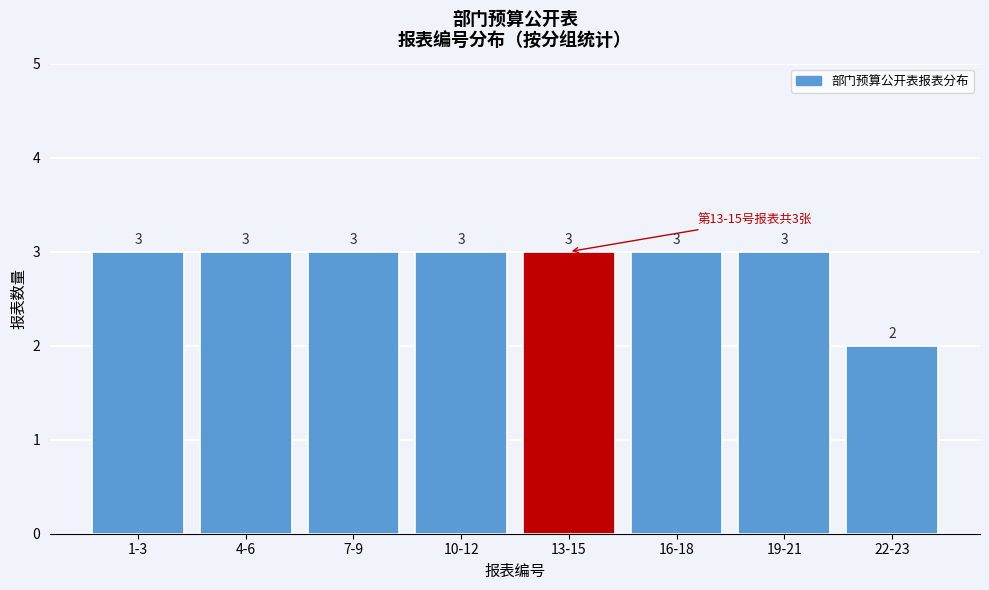

Reading left to right, transcribe all the data shown in this chart.

3	3	3	3	3	3	3	2